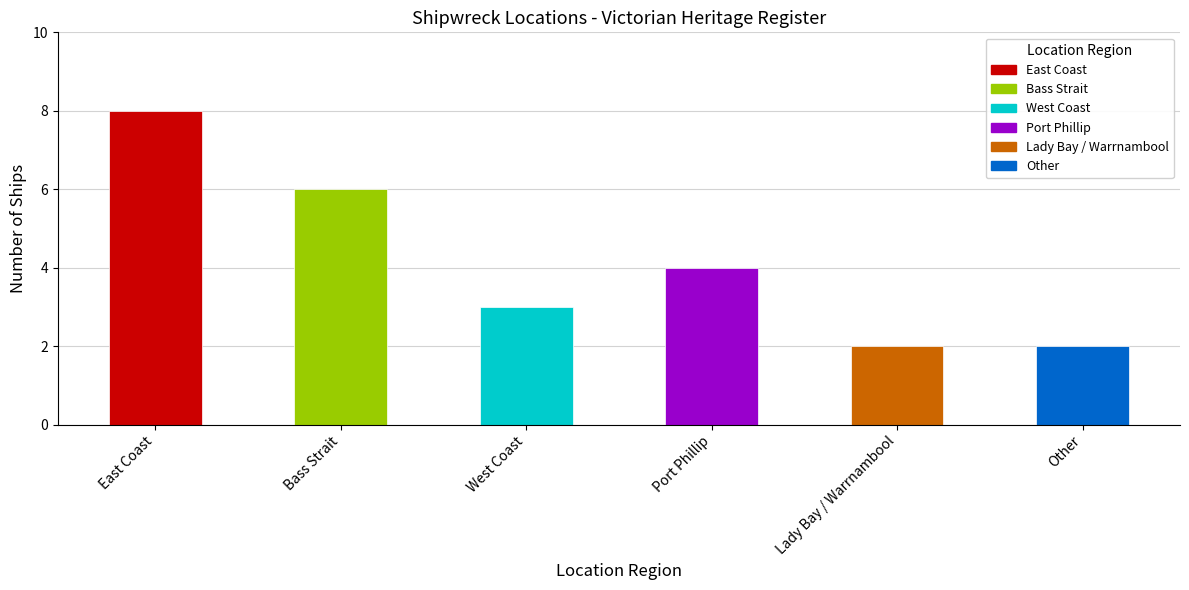

True or false: the data shows 3 at Lady Bay / Warrnambool.

False